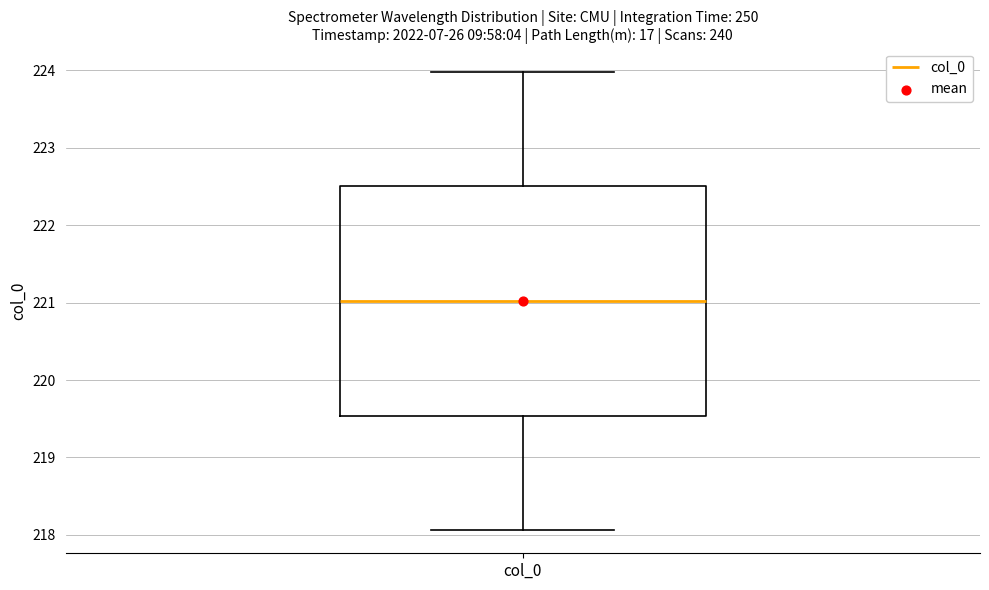

Read this box plot against the y-axis: the position of the median line, the range covered by the box, and the ends of both whiskers. The values are not printed on the chart, so give them approximately, as read against the axis.

median 221.0, box 219.5 to 222.5, whiskers 218.1 to 224.0